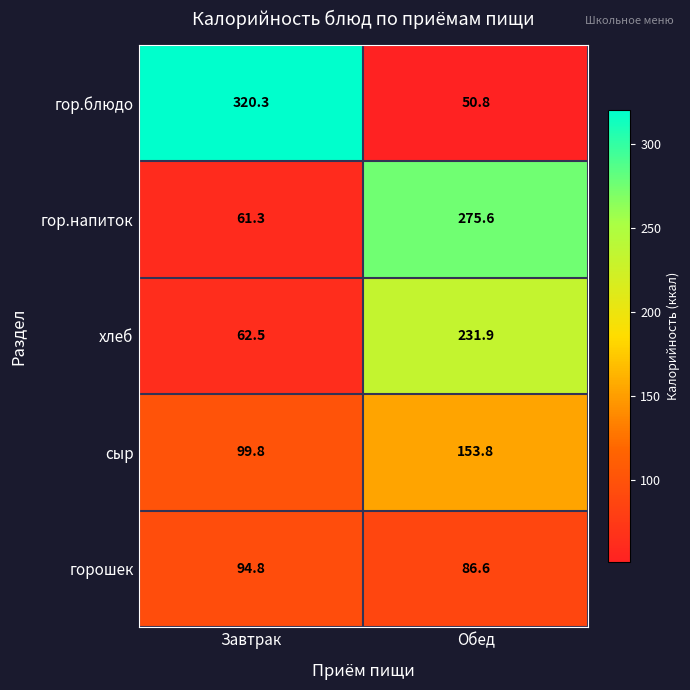

How many data points in горошек are above 94?

1